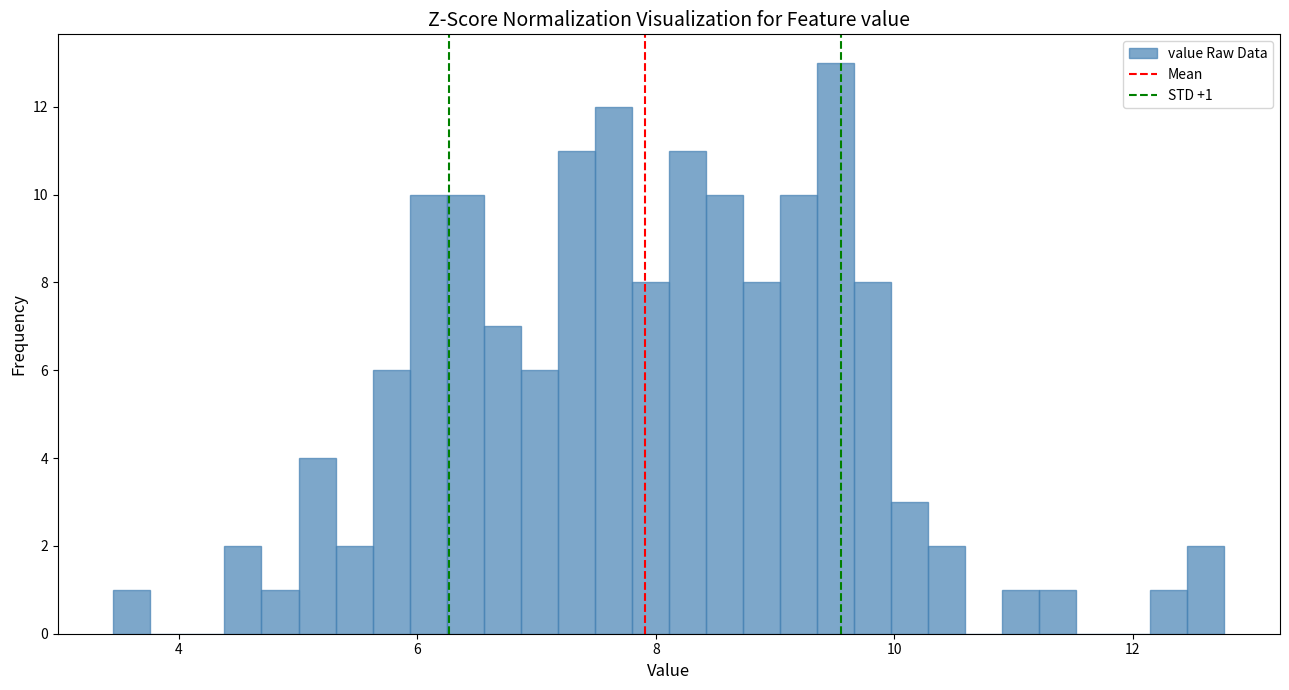

Around what value on the x-axis is the tallest bar? Give the approximate position of its centre, as read against the axis.

9.6